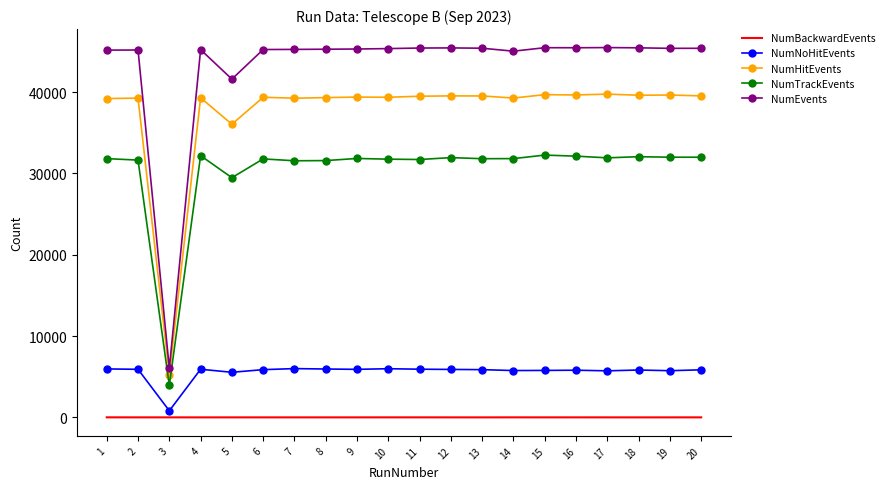

Which series has the widest spread of values?

NumEvents